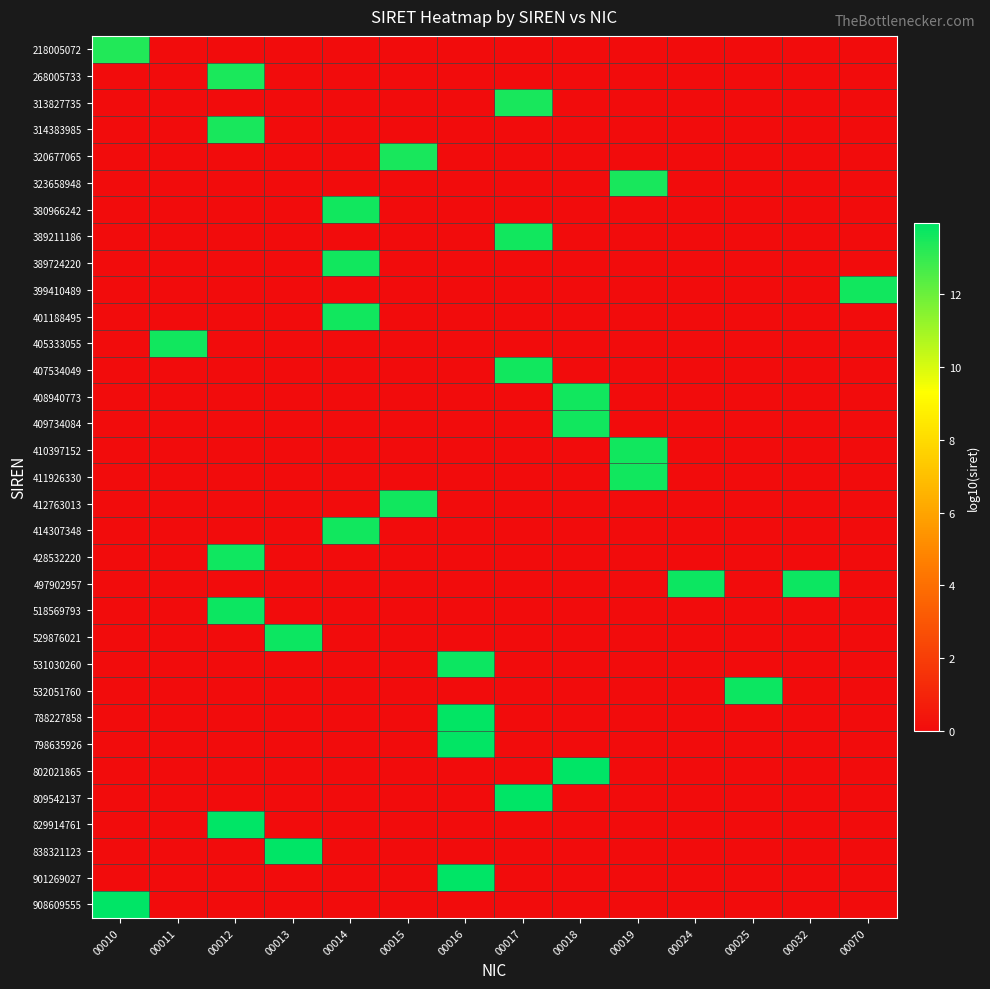

At how many categories does at least one series exceed 12?

14